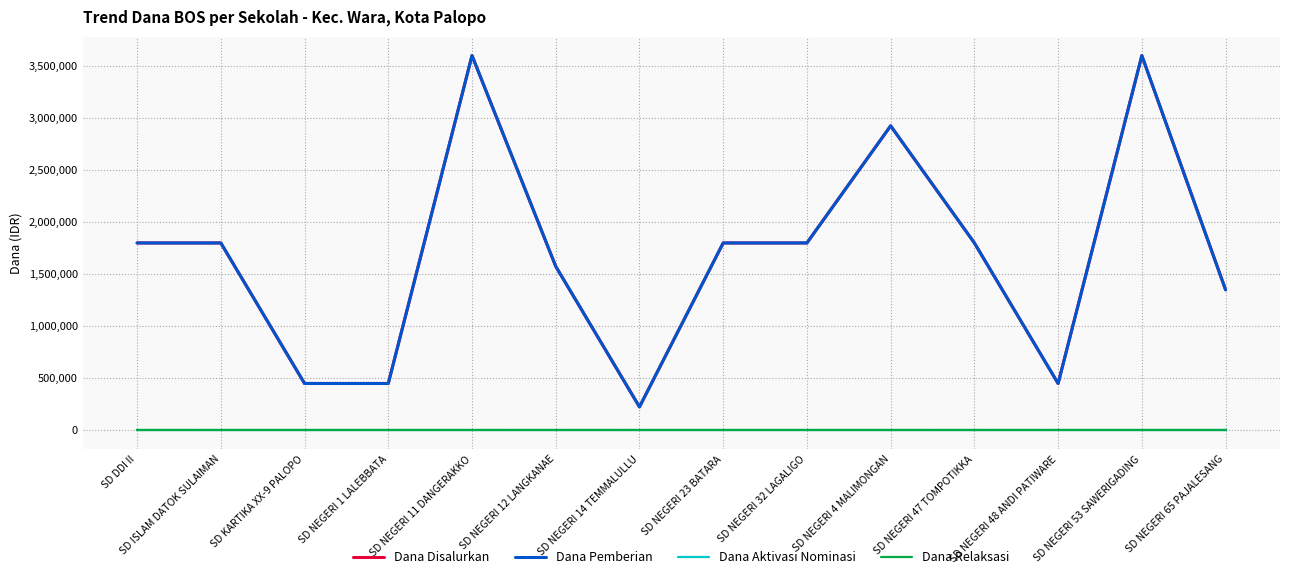

Where does the Dana Pemberian series first go above 1800000?

SD NEGERI 11 DANGERAKKO